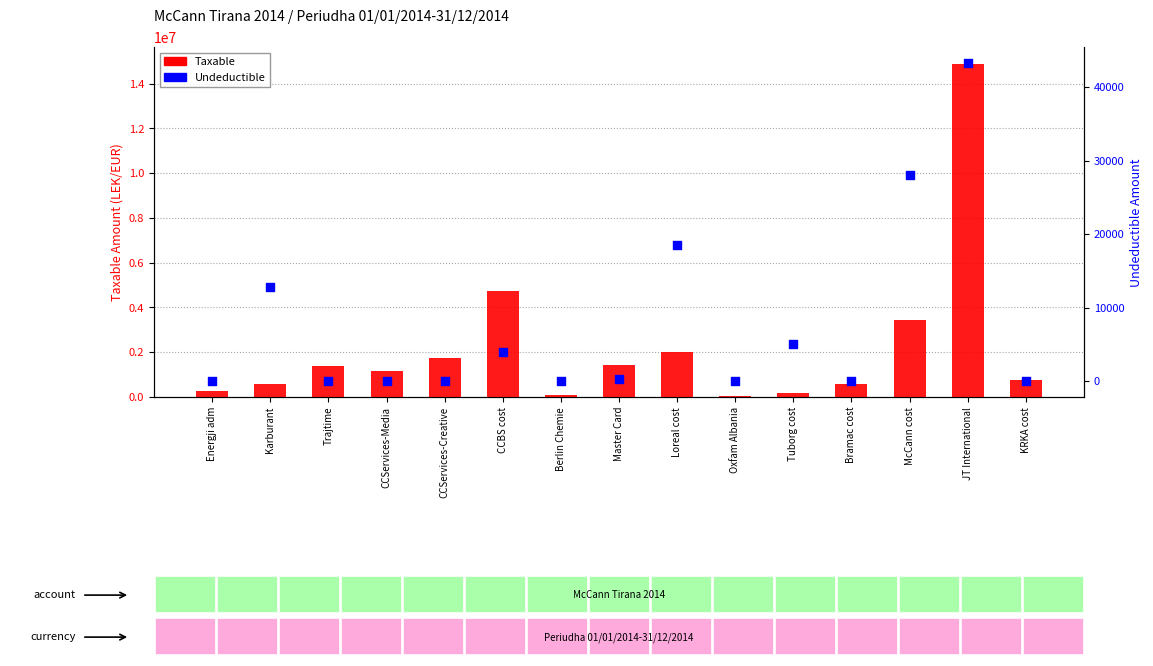

Which series has the widest spread of Y values?

Taxable